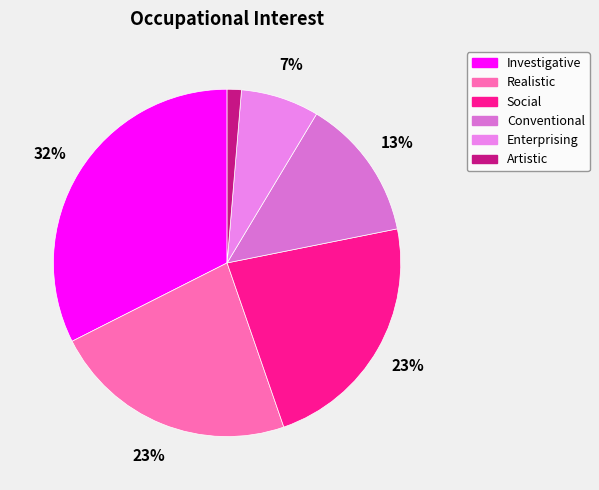

Does any single category account for the majority?

No